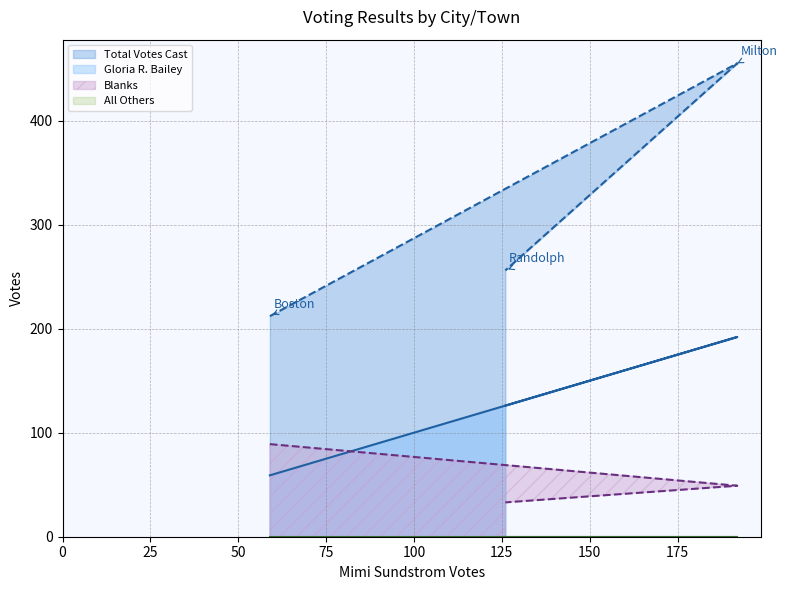

Where is Gloria R. Bailey nearest to the value 125?

Randolph